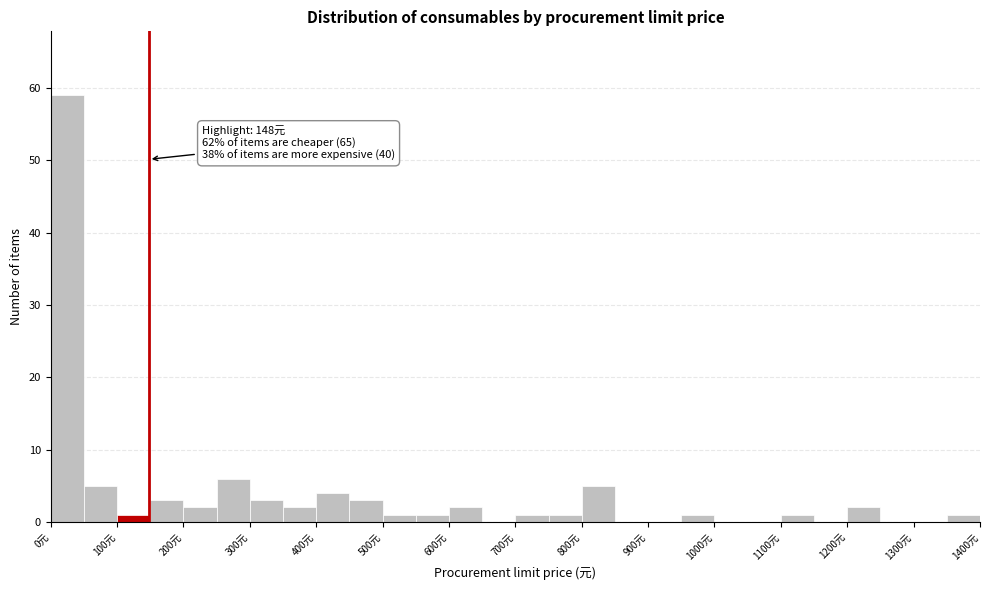

Which range on the x-axis has the tallest bar?

0 to 50